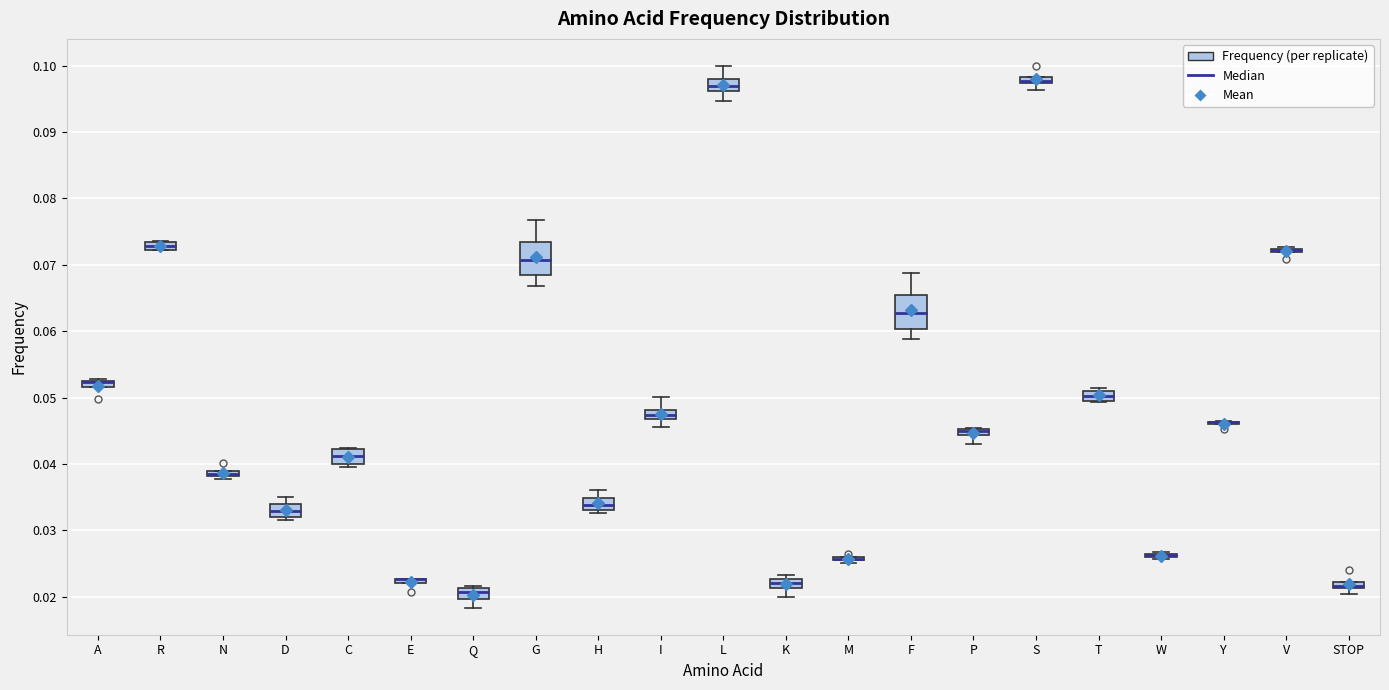

Where is the upper edge of the box for STOP on the y-axis? The values are not printed on the chart, so give them approximately, as read against the axis.

0.022